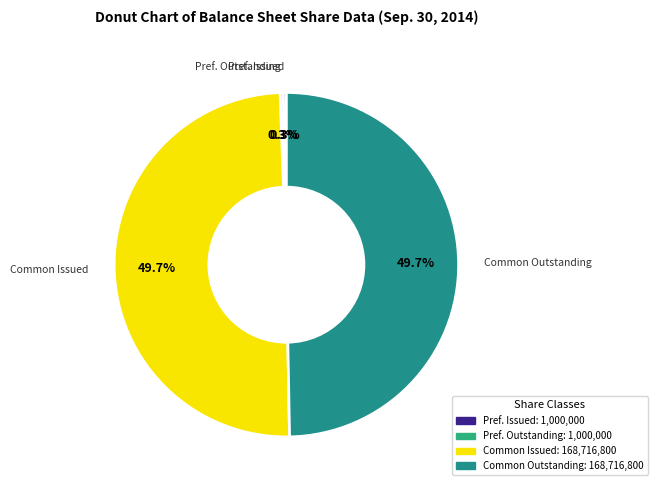

Combined, do Common Issued and Common Outstanding account for over 50%?

Yes